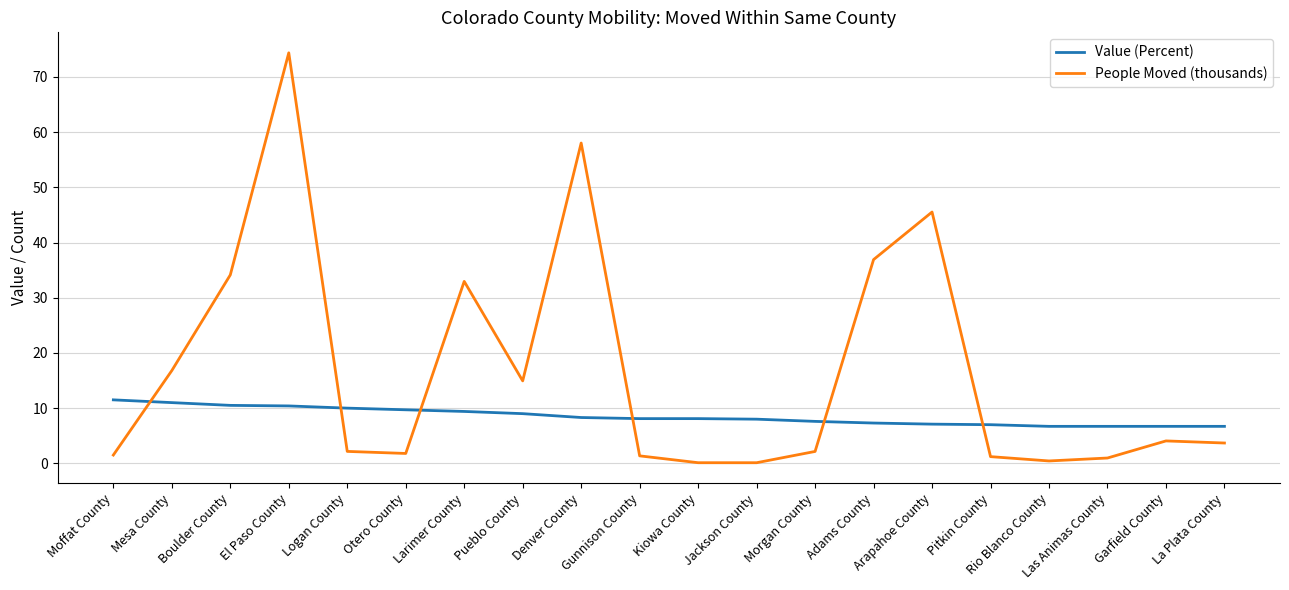

True or false: People Moved (thousands) and Value (Percent) cross at least once.

True